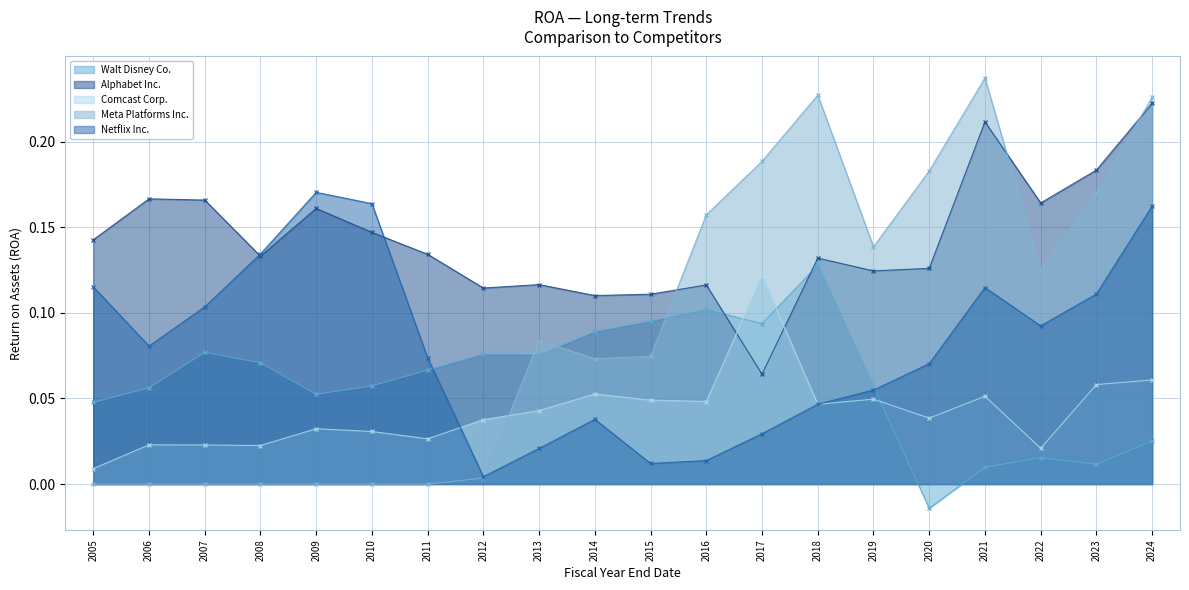

How many intersections are there between Walt Disney Co. and Netflix Inc.?

2